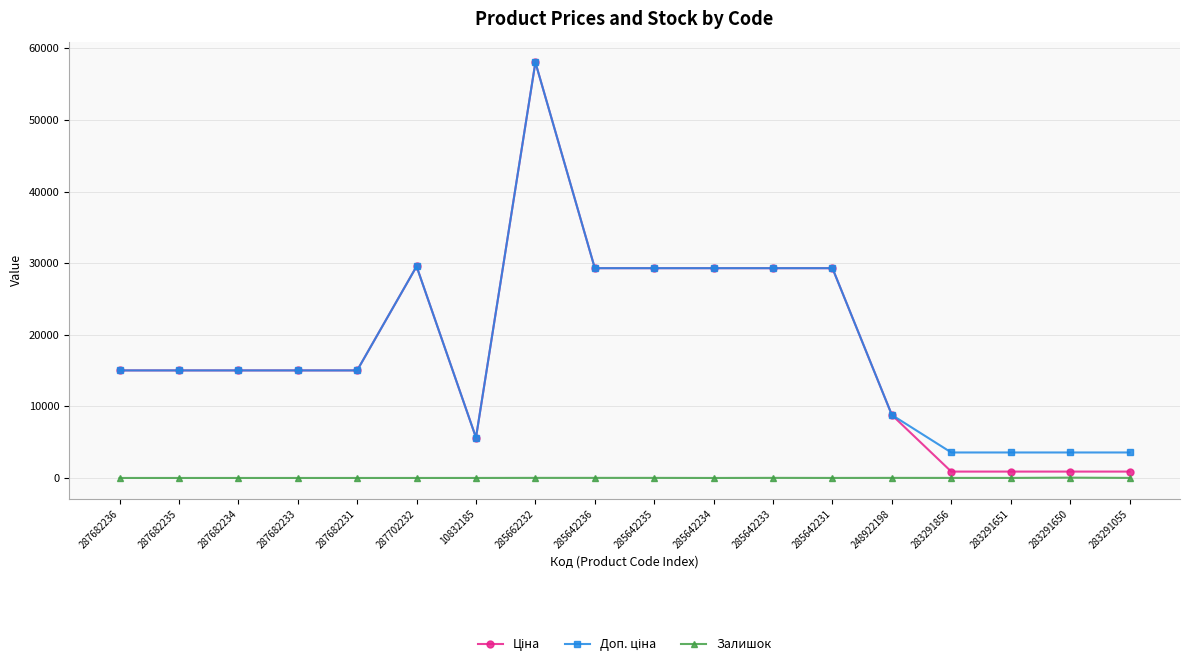

Which category has the highest value across all series?

285662232